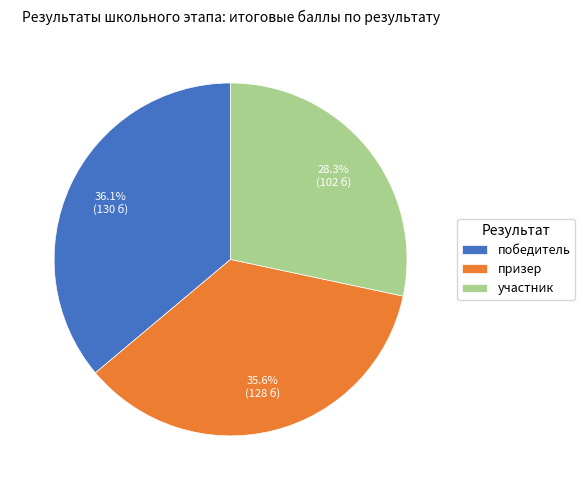

True or false: участник accounts for 28% of the total.

True